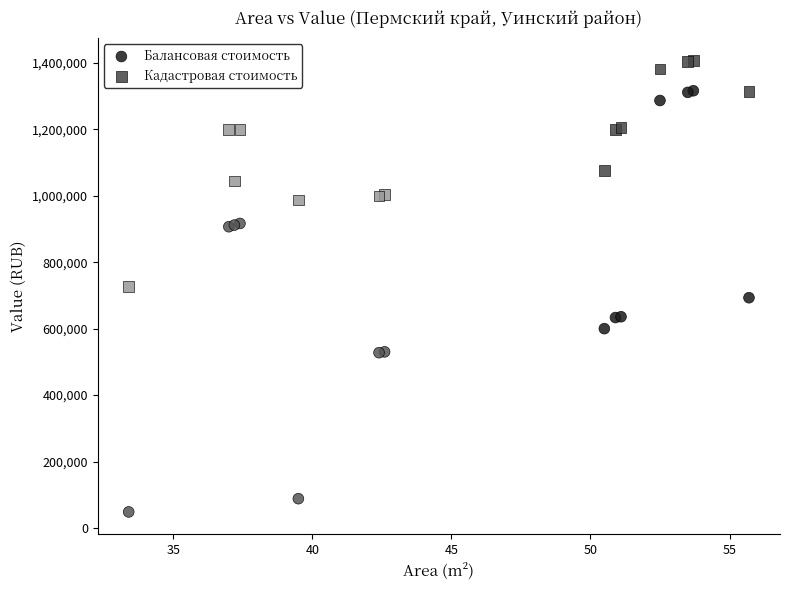

Which series reaches the minimum Y coordinate?

Балансовая стоимость